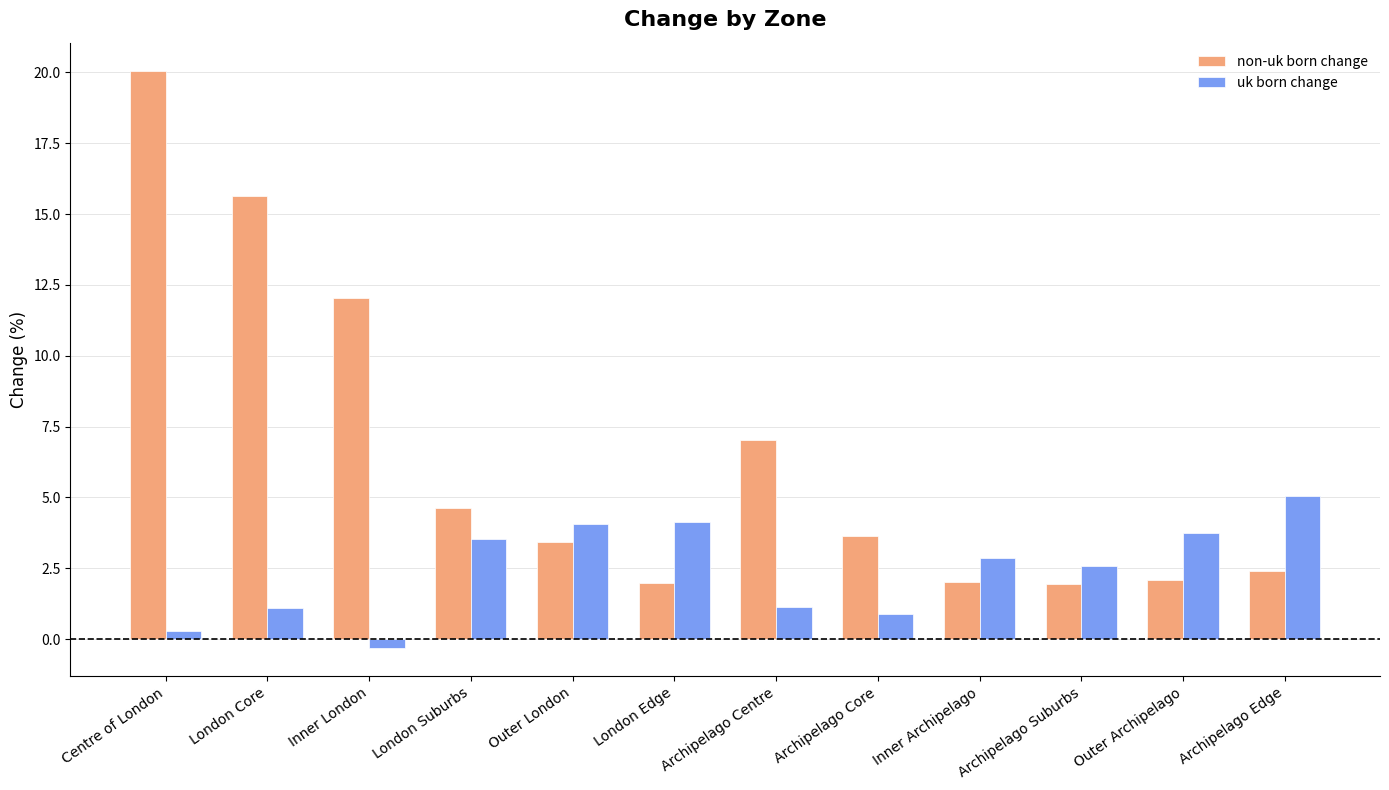

What value does the uk born change series have at Inner London?

-0.3